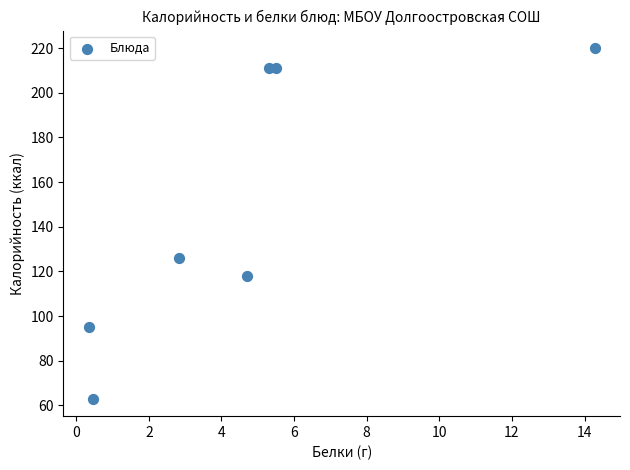

What is the range of Y values (max minus min)?

157.0